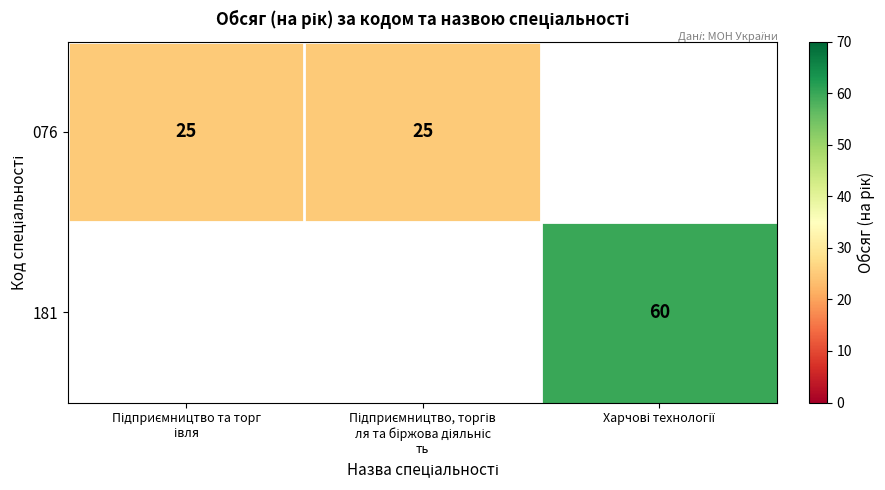

What is the smallest value displayed?

25.0